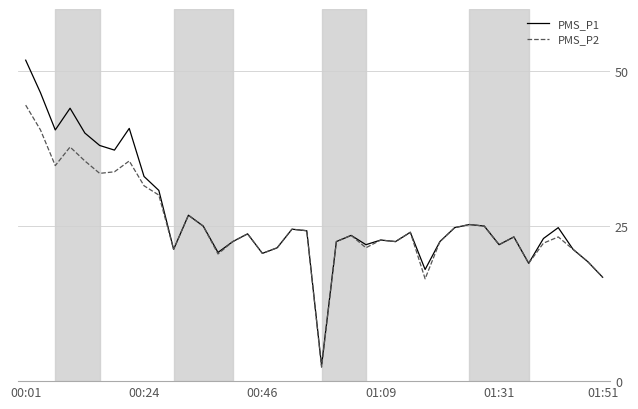

What are all the series names shown in the legend?

PMS_P1, PMS_P2